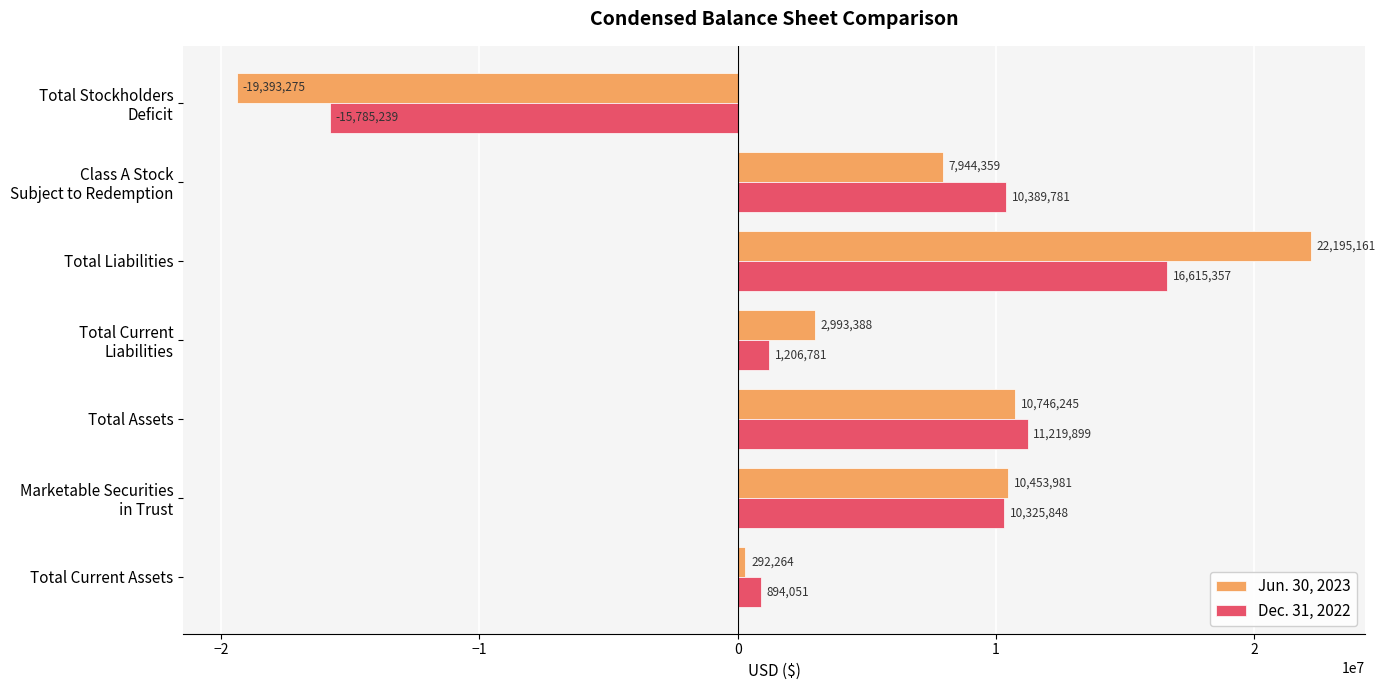

At which label does Dec. 31, 2022 reach its minimum?

Total Stockholders
Deficit